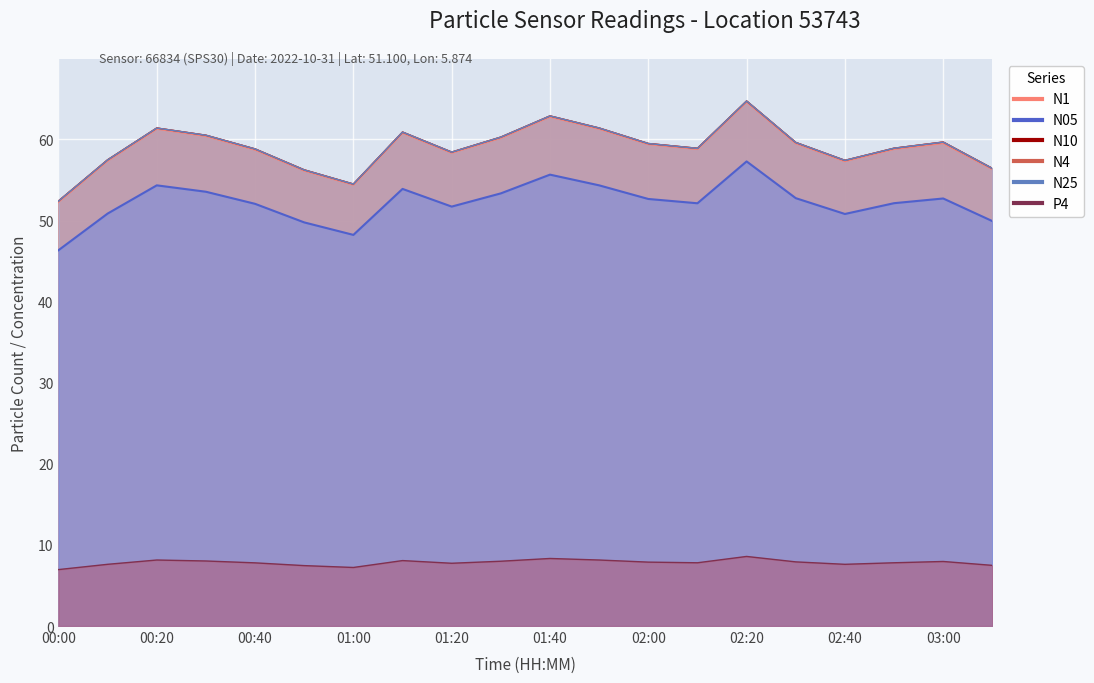

At which category is the sum across all series the highest?

02:20